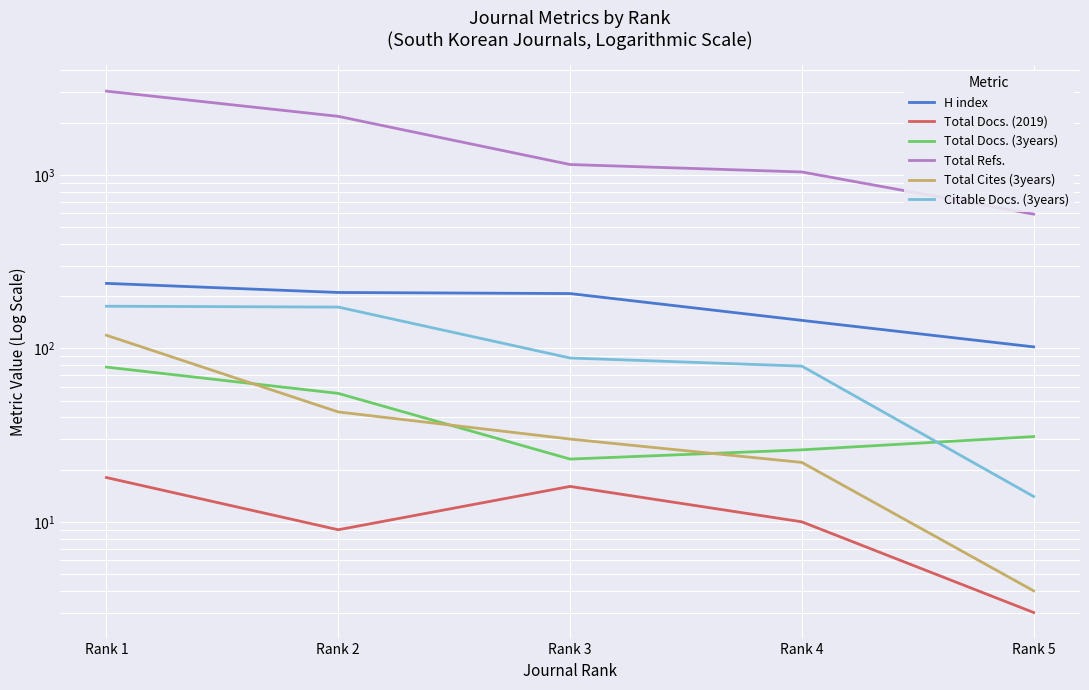

List the series in order of their peak value, highest first.

Total Refs., H index, Citable Docs. (3years), Total Cites (3years), Total Docs. (3years), Total Docs. (2019)